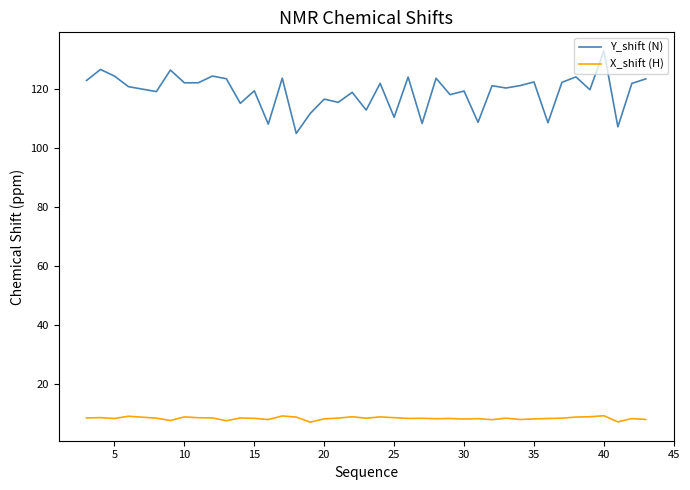

Which series has the largest total across all categories?

Y_shift (N)